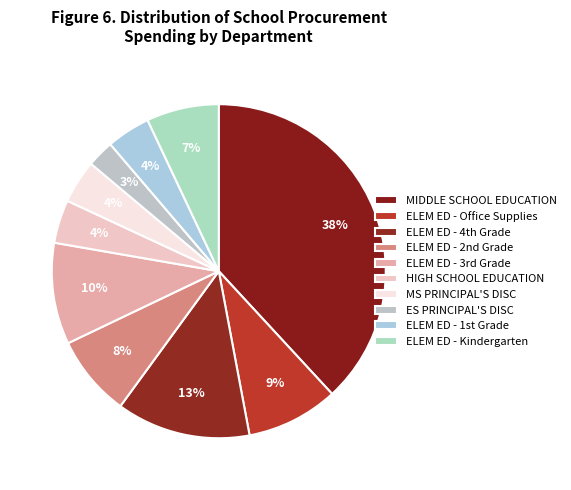

How many slices are in this pie chart?

10